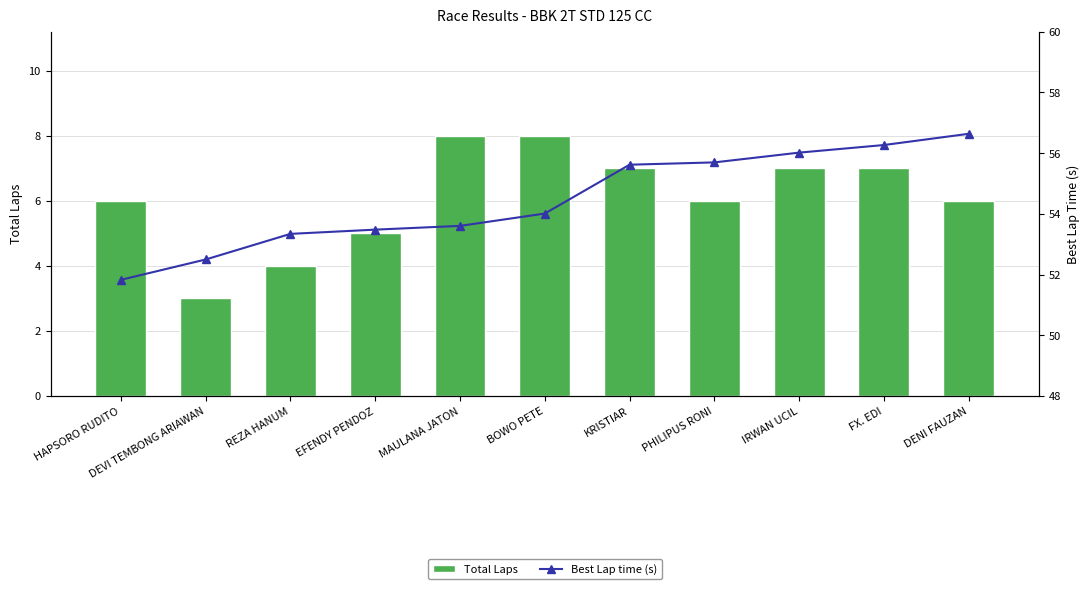

Which series has the largest total across all categories?

Best Lap time (s)